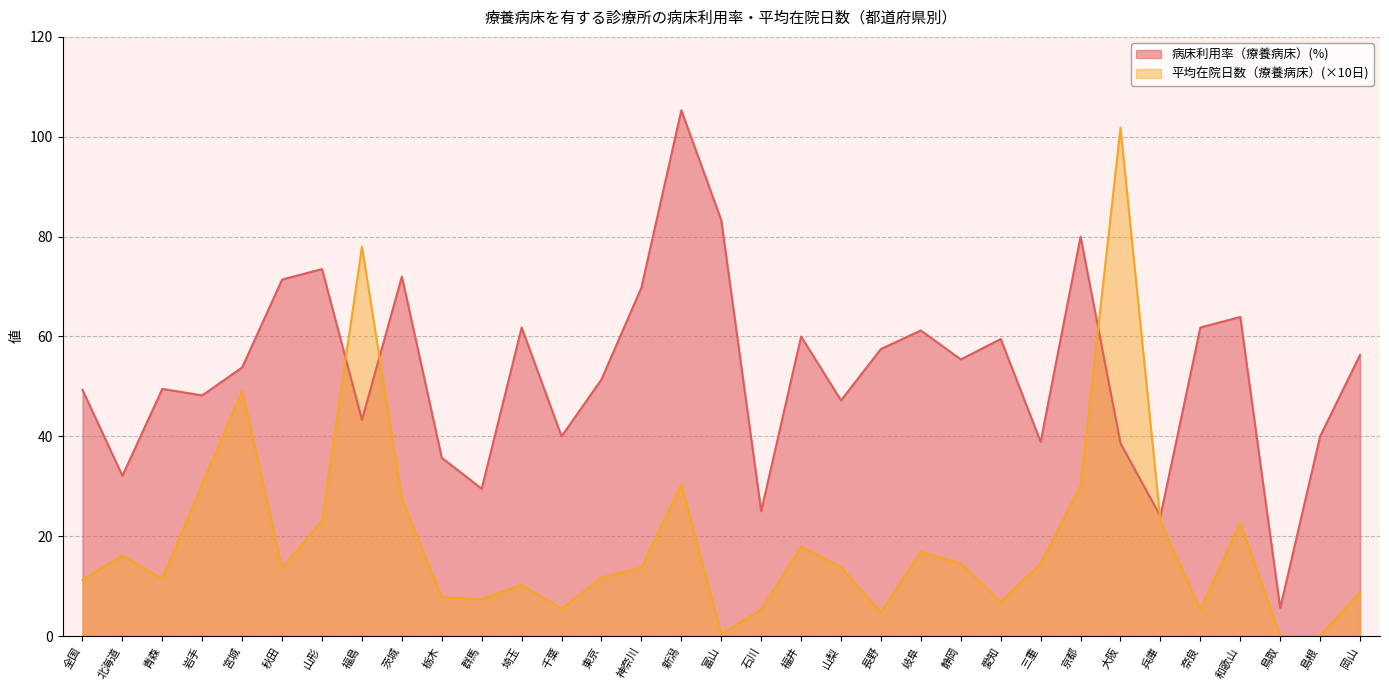

Which series has the largest total across all categories?

病床利用率（療養病床）(%)